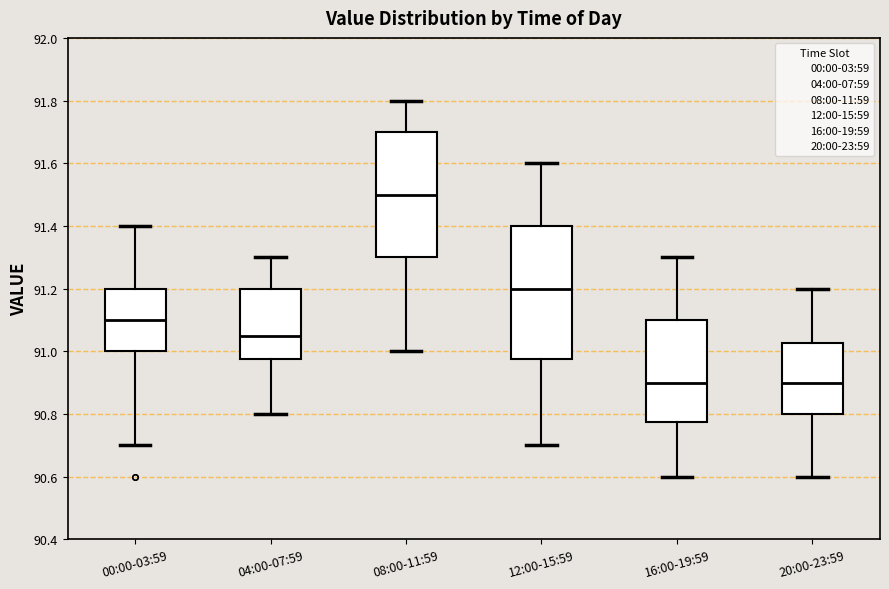

Reading left to right, transcribe this box plot: for each box, give where its median line is, the range the box spans, and where its two whiskers end, as read against the y-axis. The values are not printed on the chart, so give them approximately, as read against the axis.

00:00-03:59: median 91.10, box 91.00 to 91.20, whiskers 90.70 to 91.40
04:00-07:59: median 91.06, box 90.98 to 91.20, whiskers 90.80 to 91.30
08:00-11:59: median 91.50, box 91.30 to 91.70, whiskers 91.00 to 91.80
12:00-15:59: median 91.20, box 90.98 to 91.40, whiskers 90.70 to 91.60
16:00-19:59: median 90.90, box 90.78 to 91.10, whiskers 90.60 to 91.30
20:00-23:59: median 90.90, box 90.80 to 91.02, whiskers 90.60 to 91.20